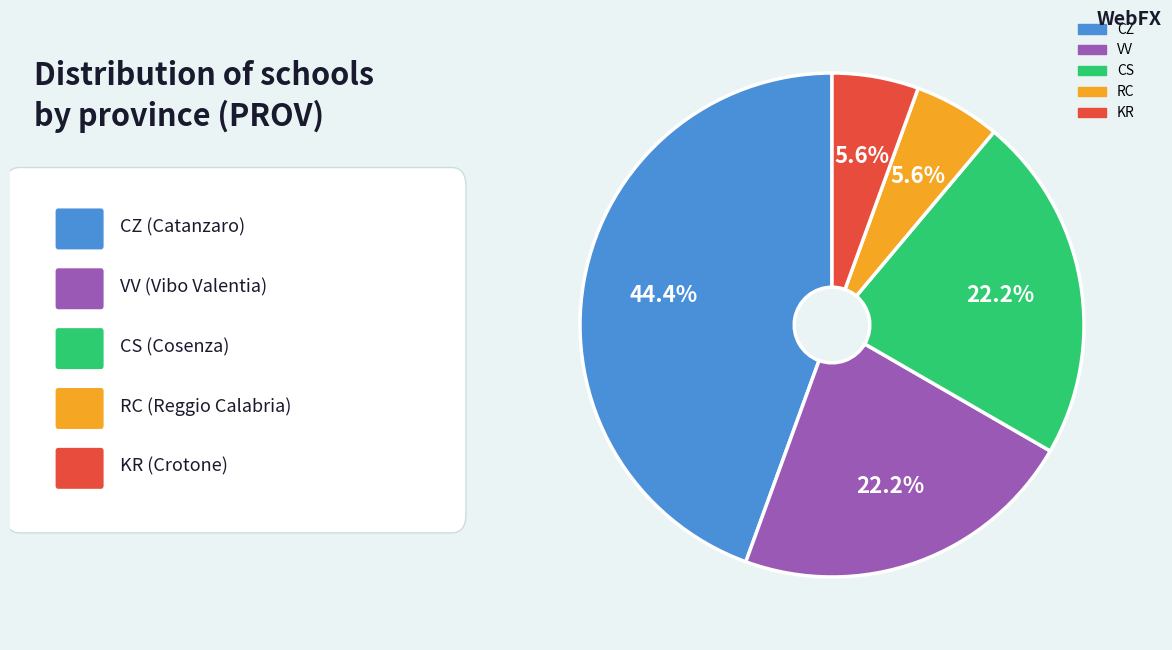

Count the number of slices in the pie.

5